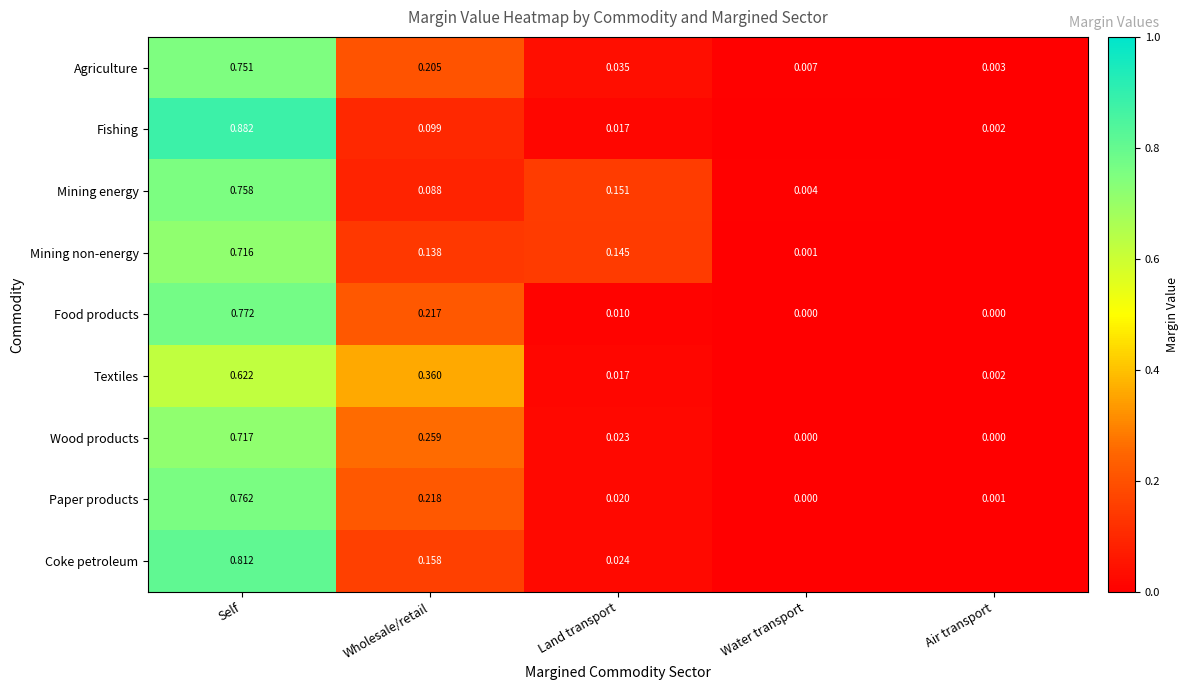

At which label does Agriculture reach its peak?

Self